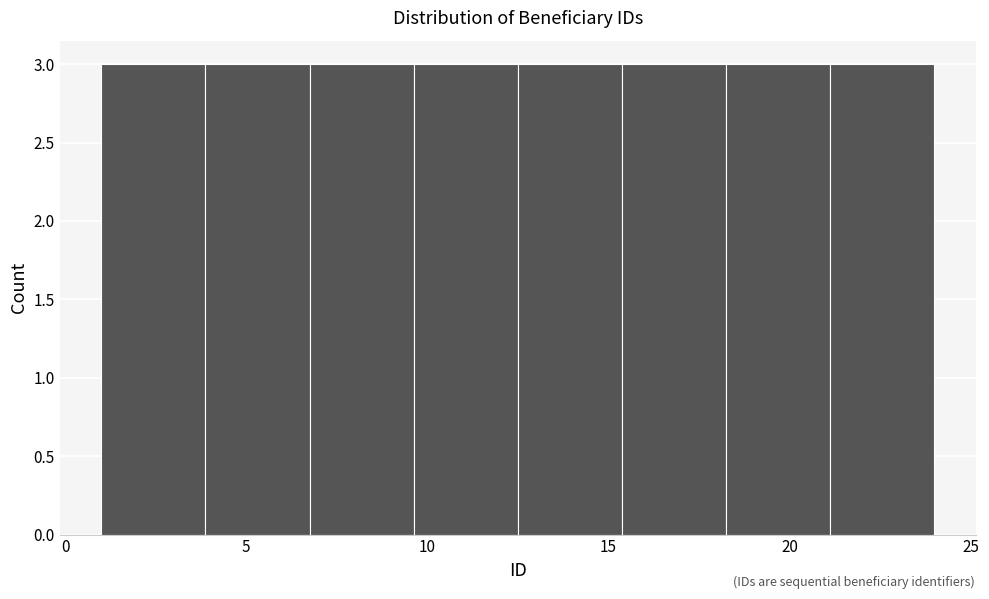

Reading left to right, list every bar in this chart as the range it spans on the x-axis followed by its height. Neither the bar edges nor the heights are printed on the chart, so give them approximately, as read against the axes.

1.0 to 4.0: 3
4.0 to 7.0: 3
7.0 to 9.5: 3
9.5 to 12.5: 3
12.5 to 15.5: 3
15.5 to 18.5: 3
18.5 to 21.0: 3
21.0 to 24.0: 3